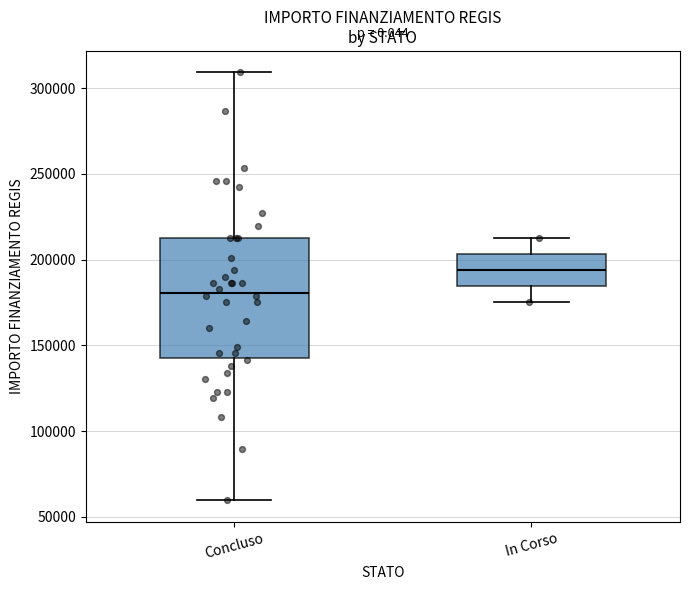

Reading left to right, read every box against the y-axis: the position of its median line, the range the box covers, and the ends of its whiskers. The values are not printed on the chart, so give them approximately, as read against the axis.

Concluso: median 180000, box 145000 to 210000, whiskers 60000 to 310000
In Corso: median 195000, box 185000 to 205000, whiskers 175000 to 210000